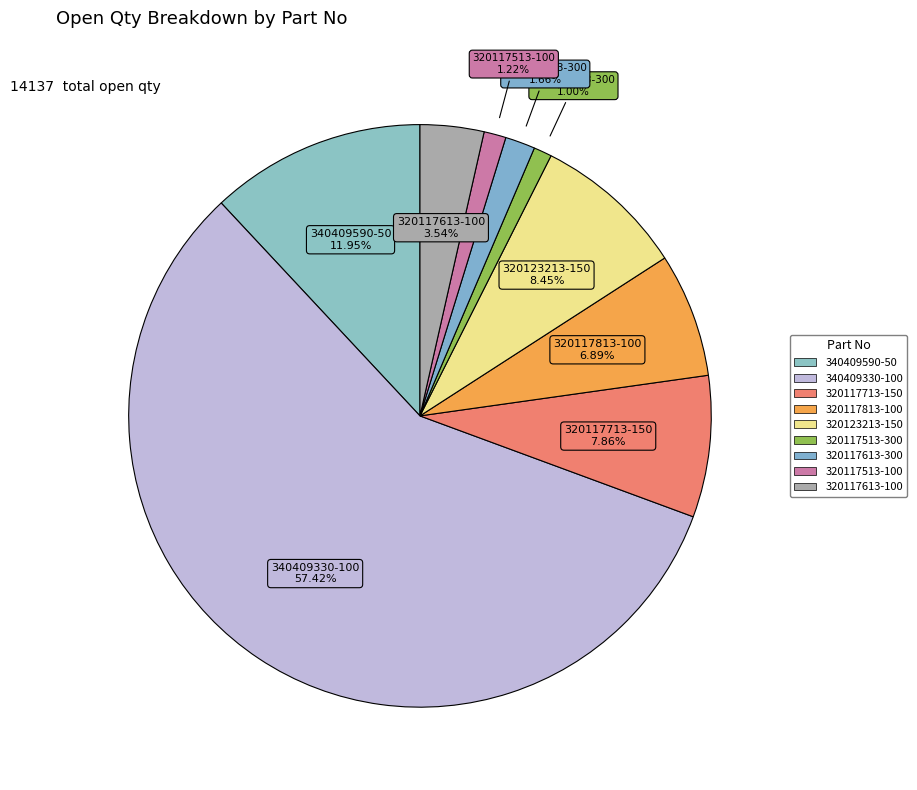

Count the number of slices in the pie.

9